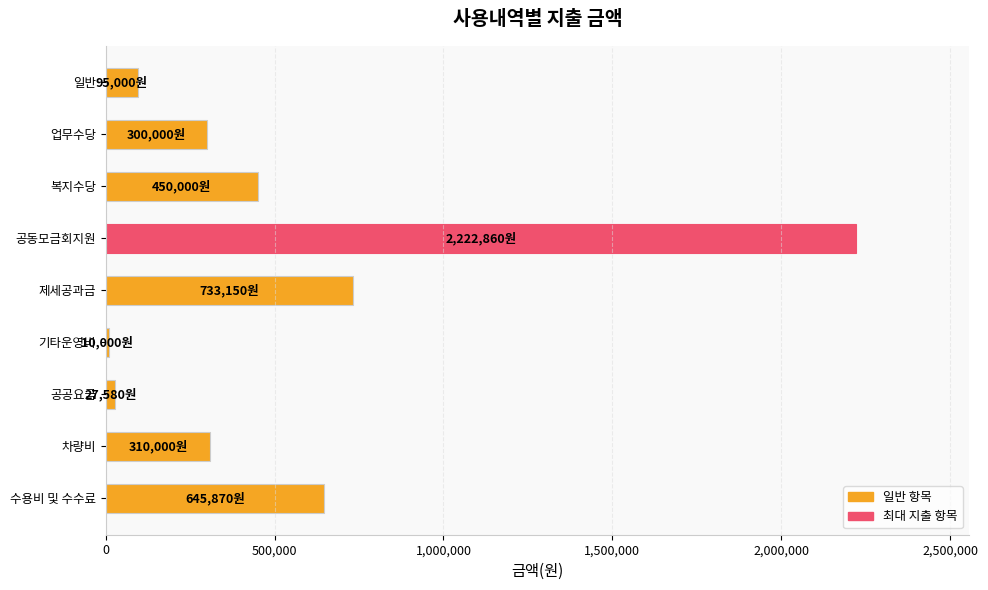

What is the greatest value displayed?

2222860